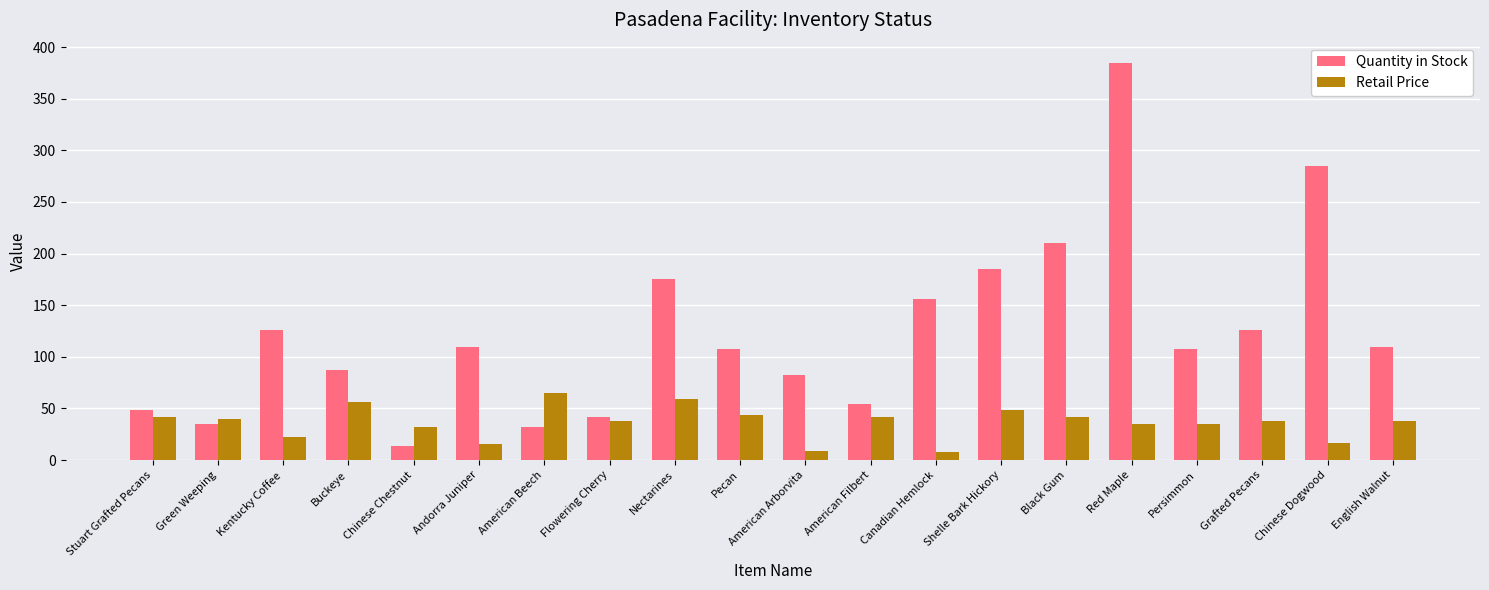

What position from the left is Stuart Grafted Pecans?

1